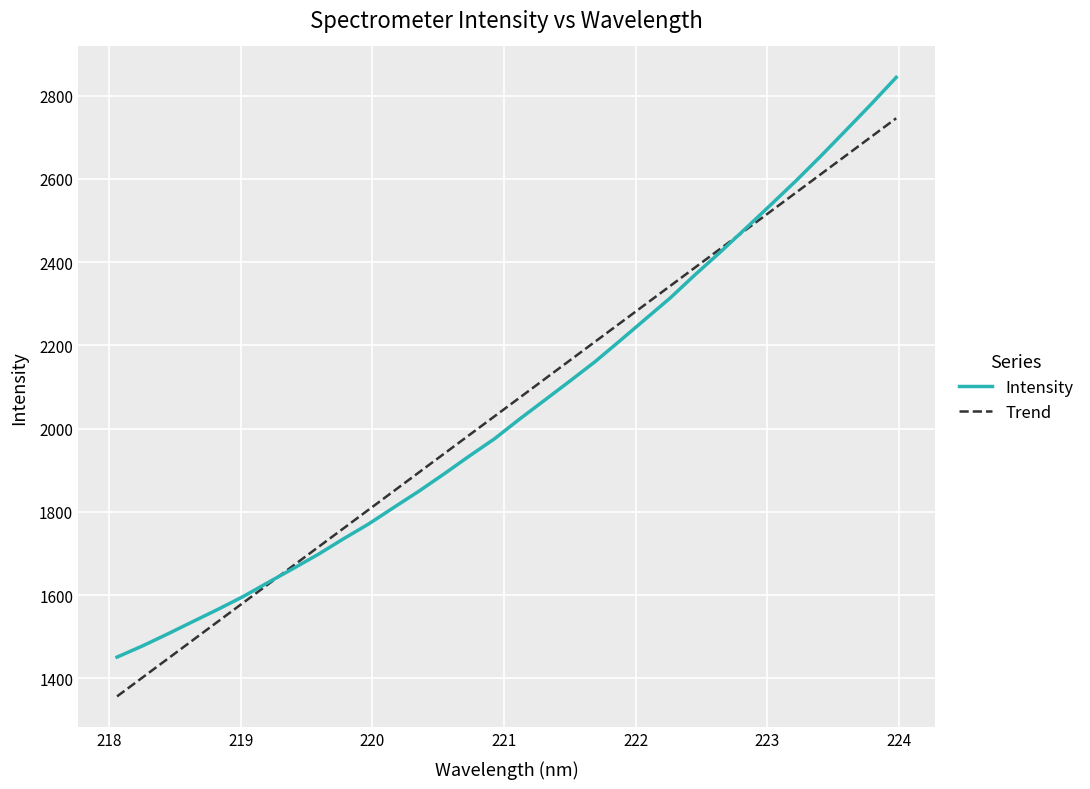

The chart shows a value of 2525.1 at 219.2067. True or false?

False